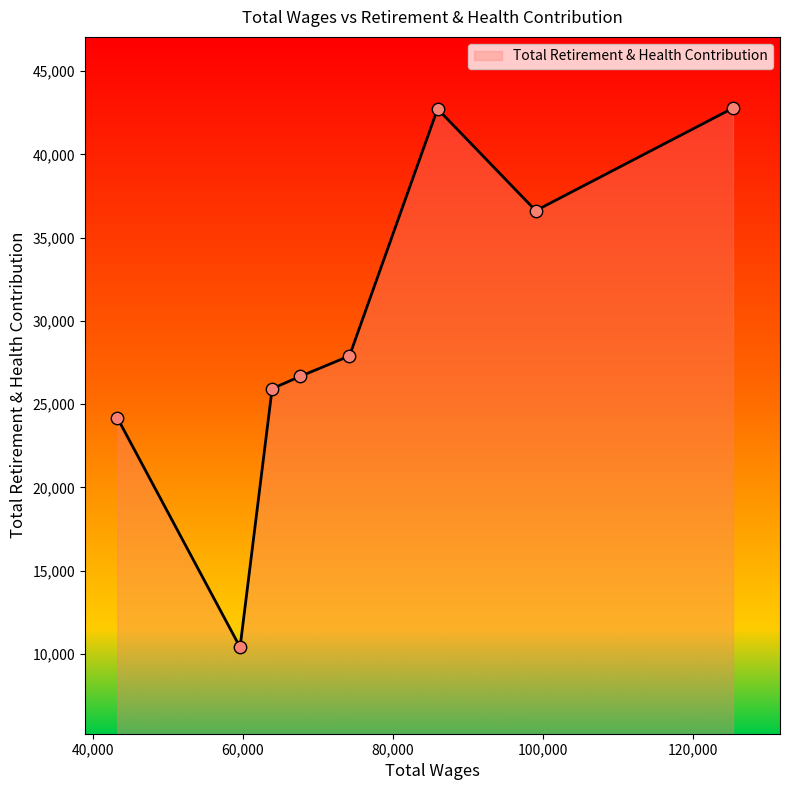

What is the difference between the maximum and minimum values?

32392